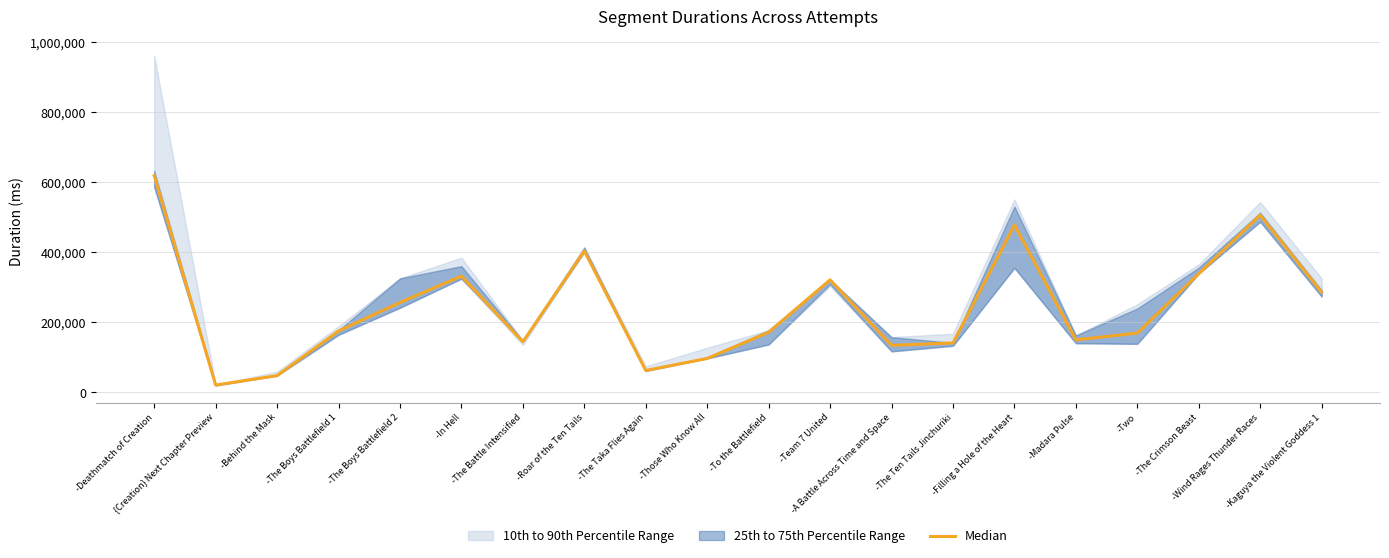

What is the value of the 16th point from the left?

150214